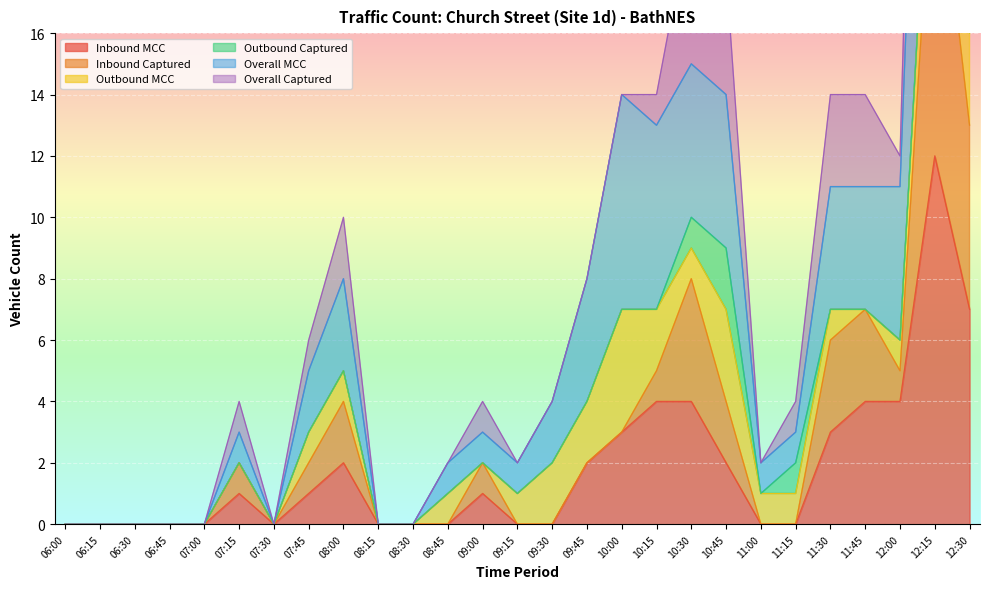

True or false: Inbound MCC has a value of 1 at 09:00.

True